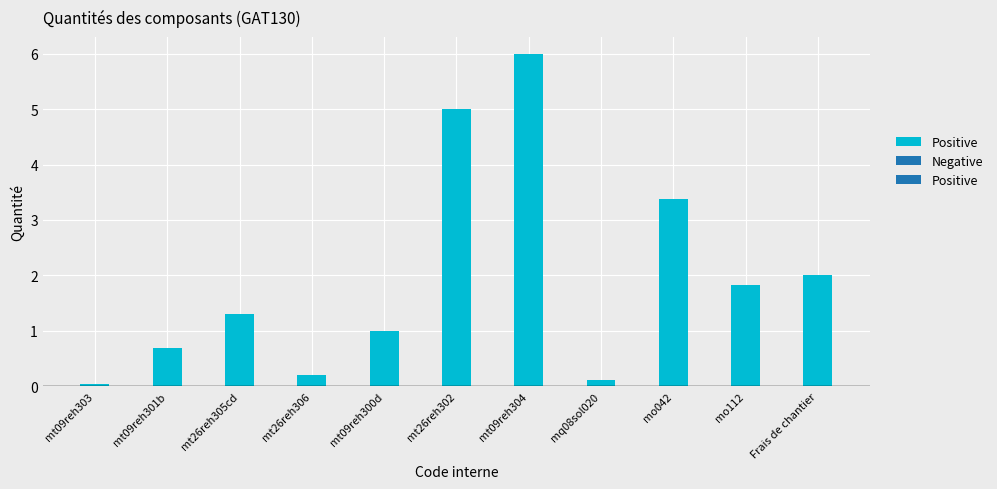

Which has a higher value, mo042 or mt26reh302?

mt26reh302